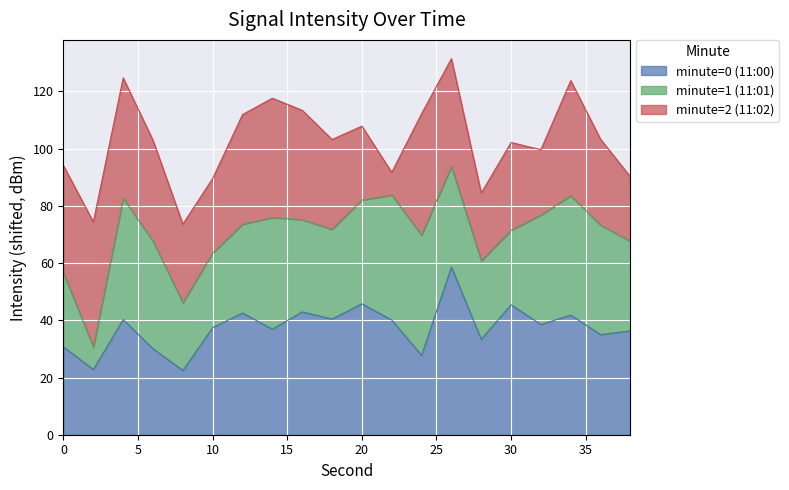

True or false: the data has more than 1 interior local peaks.

True